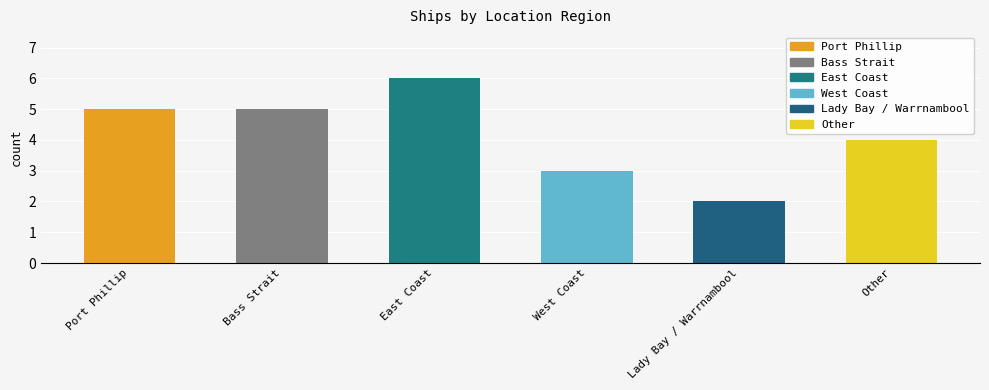

How many values exceed 5?

1